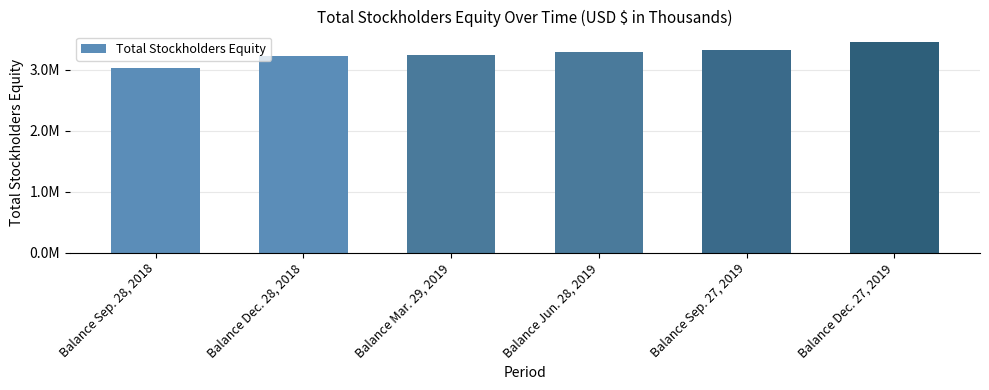

Does the chart contain any negative values?

No